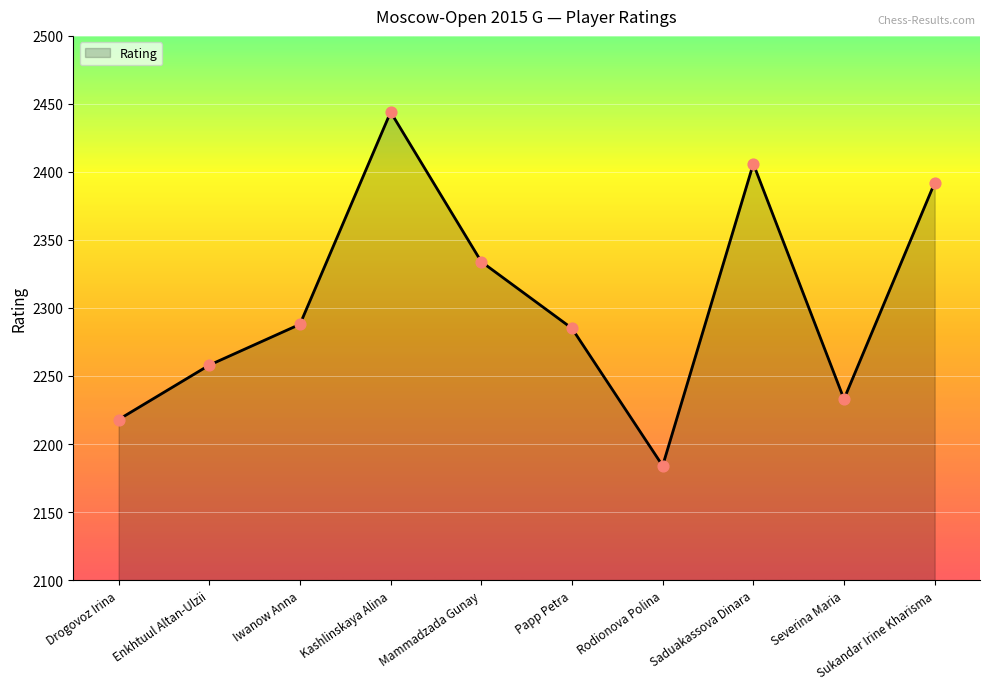

What is the ratio of the value at Saduakassova Dinara to the value at Iwanow Anna?

1.1